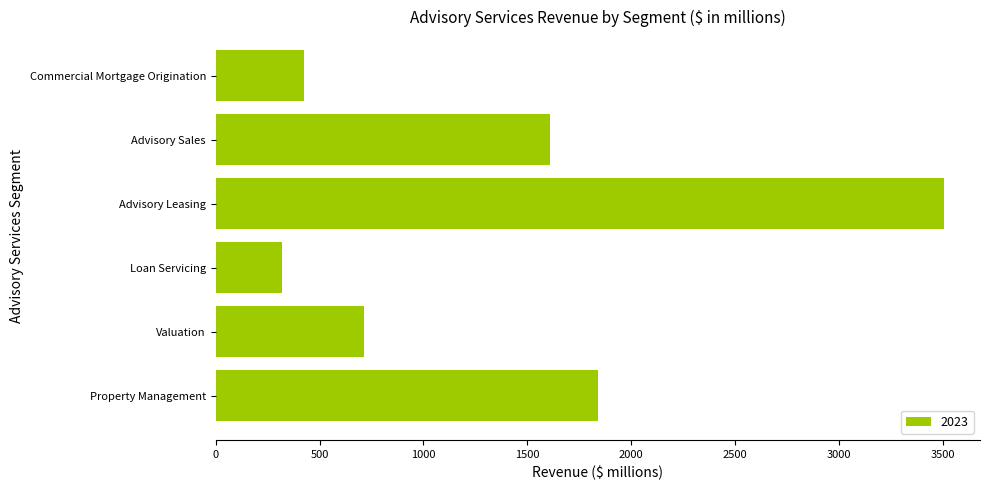

At which label is the value closest to 1910?

Property Management